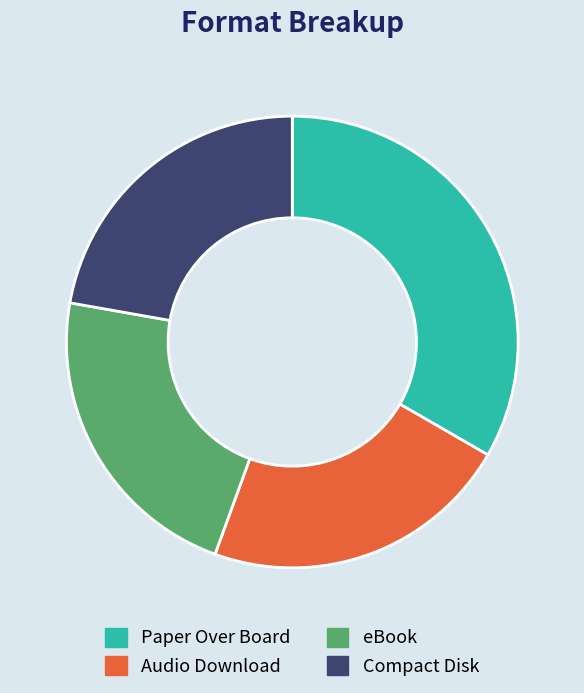

Between Paper Over Board and eBook, which is larger?

Paper Over Board